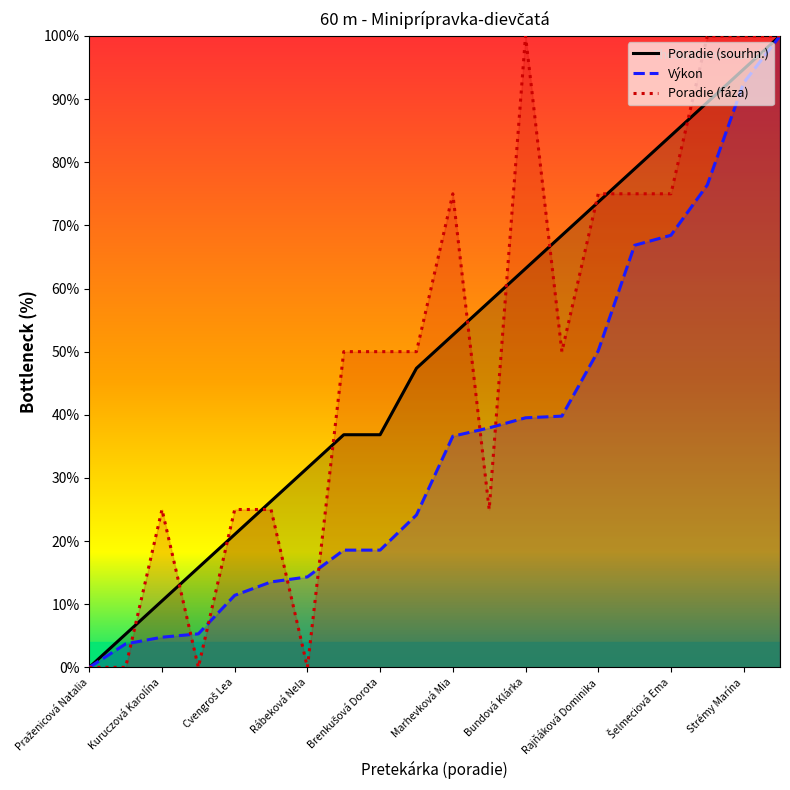

What is the maximum value for Výkon?

100.0